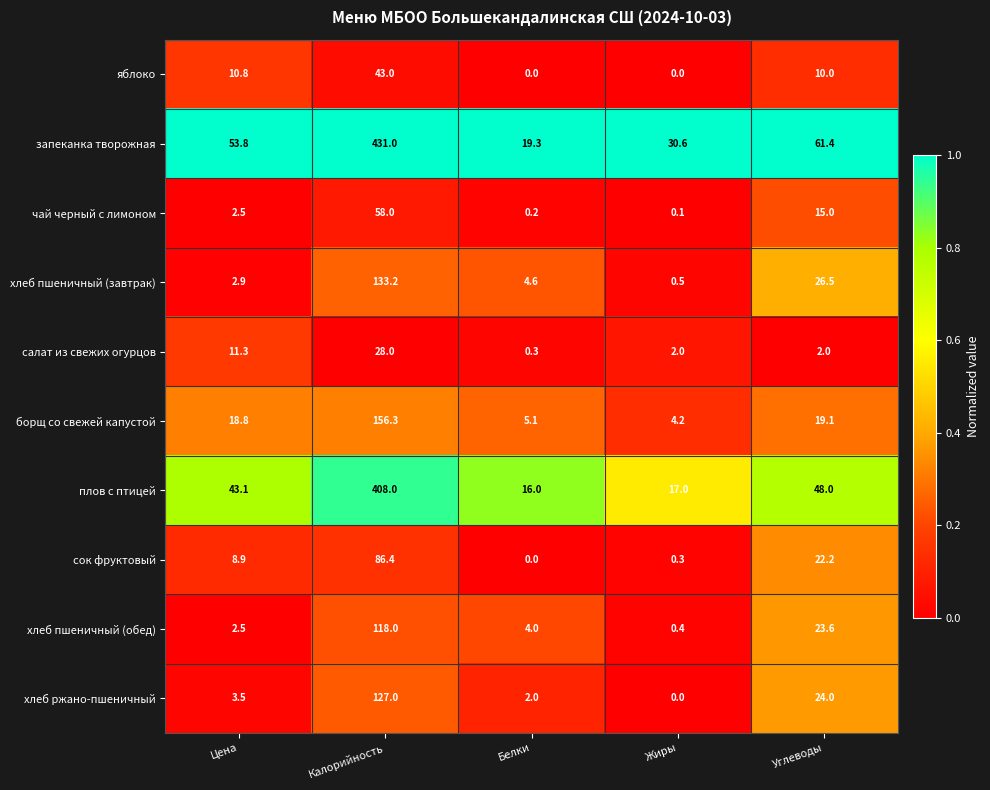

What is the total value across all series at Цена?

158.1